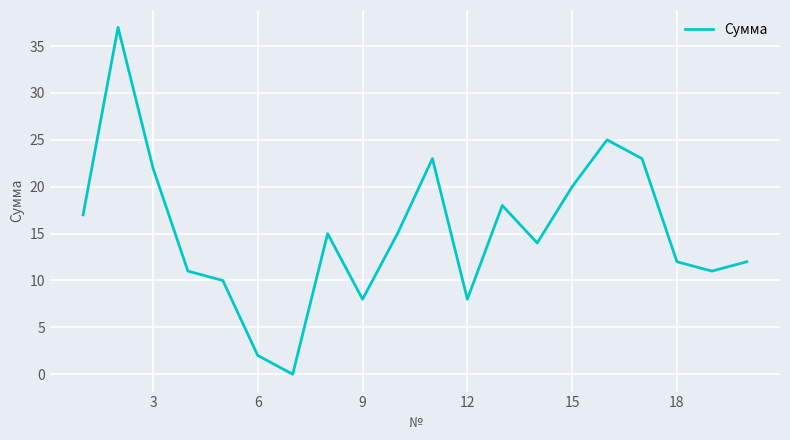

What is the maximum value shown in the chart?

37